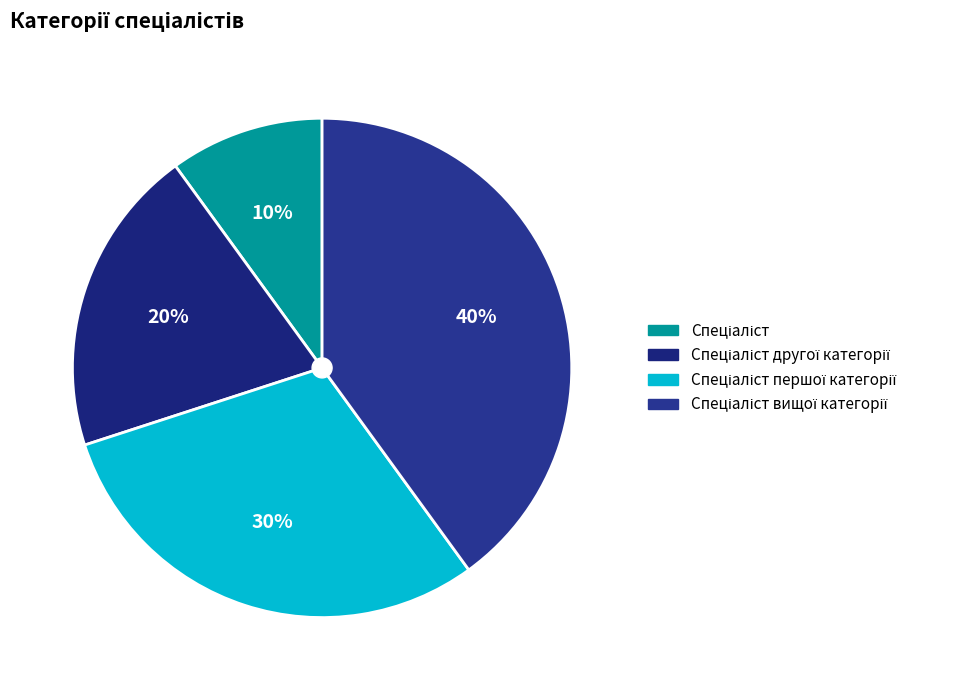

Combined, do Спеціаліст and Спеціаліст першої категорії account for over 50%?

No